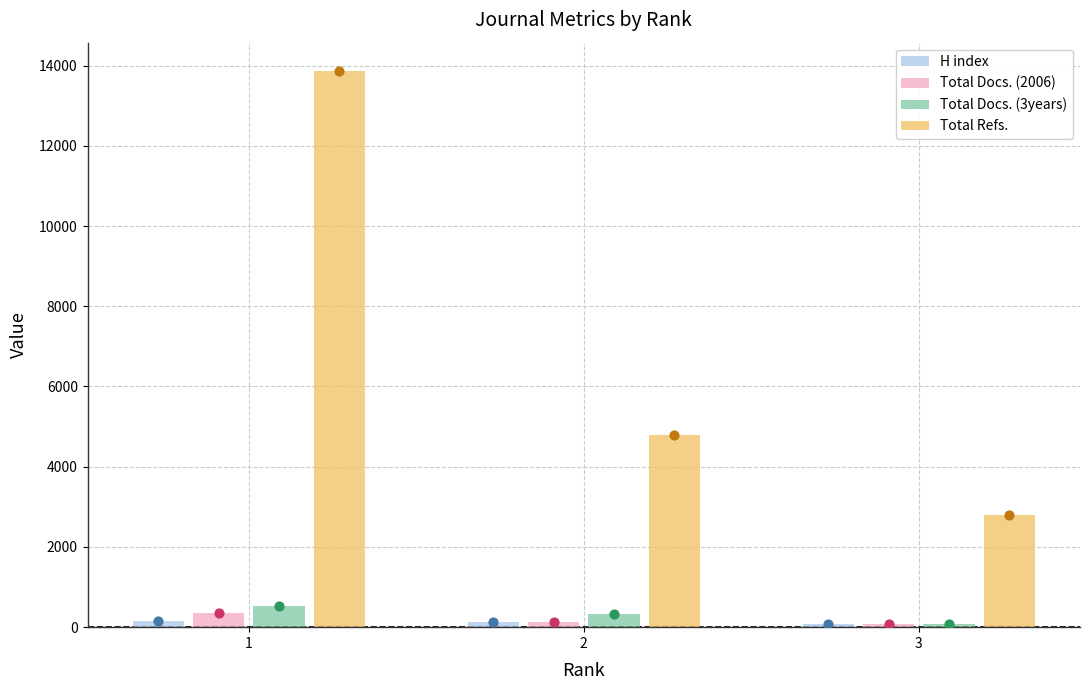

At which category is the sum across all series the highest?

1